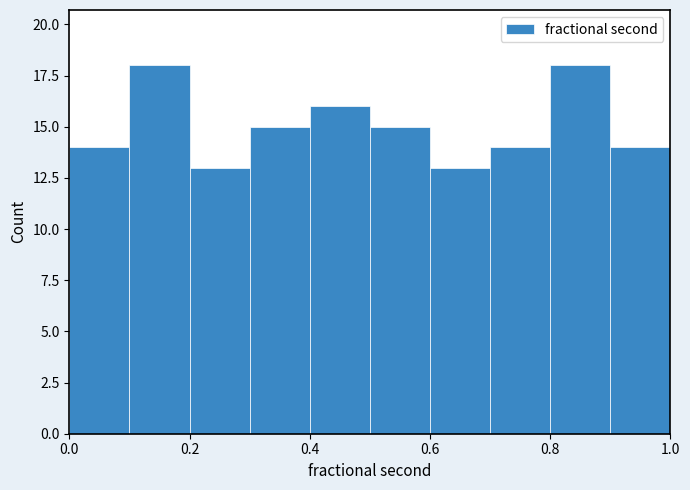

Reading left to right, list every bar in this chart as the range it spans on the x-axis followed by its height. The values are not printed on the chart, so give them approximately, as read against the axis.

0.0 to 0.1: 14
0.1 to 0.2: 18
0.2 to 0.3: 13
0.3 to 0.4: 15
0.4 to 0.5: 16
0.5 to 0.6: 15
0.6 to 0.7: 13
0.7 to 0.8: 14
0.8 to 0.9: 18
0.9 to 1.0: 14